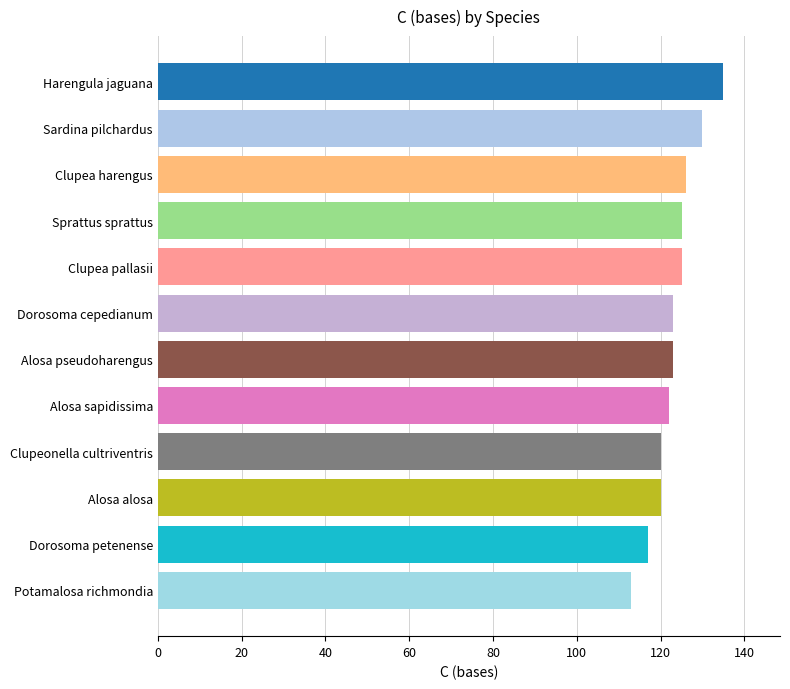

Approximately how many times larger is the value at Harengula jaguana compared to Clupea pallasii?

1.1